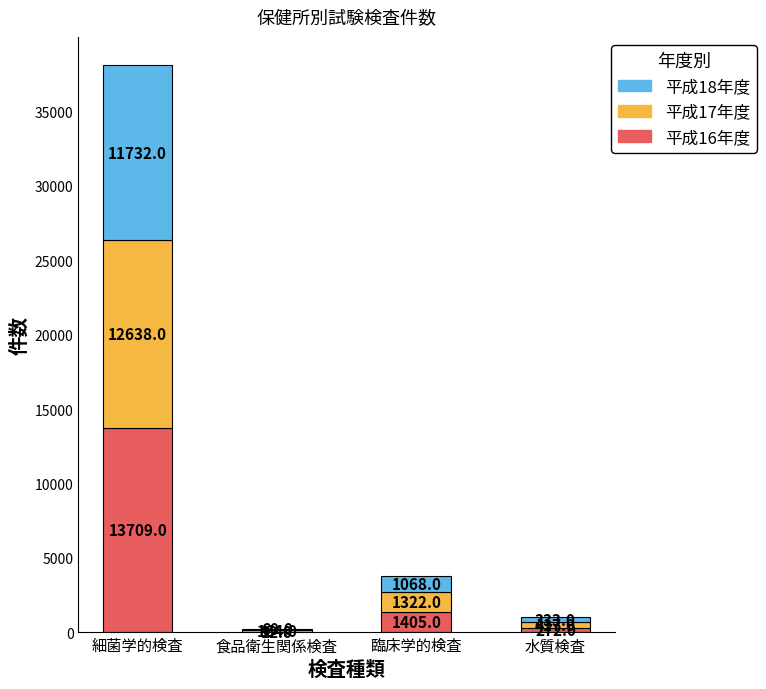

How many data points does each series have?

4